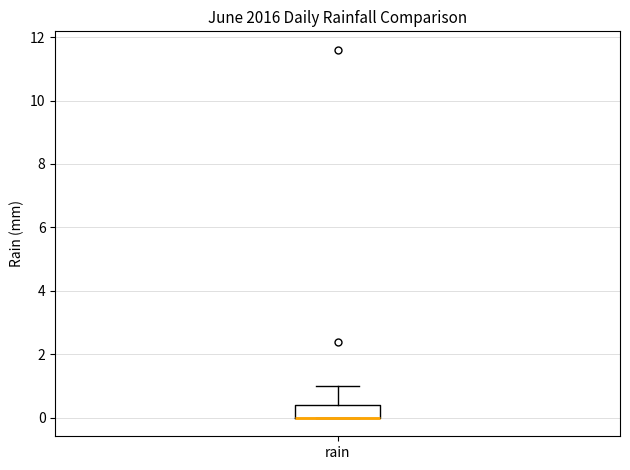

Transcribe this box plot: give where the median line is, the range the box spans, and where the two whiskers end, as read against the y-axis. The values are not printed on the chart, so give them approximately, as read against the axis.

median 0.0 (drawn on the box's lower edge), box 0.0 to 0.4, whiskers 0.0 to 1.0